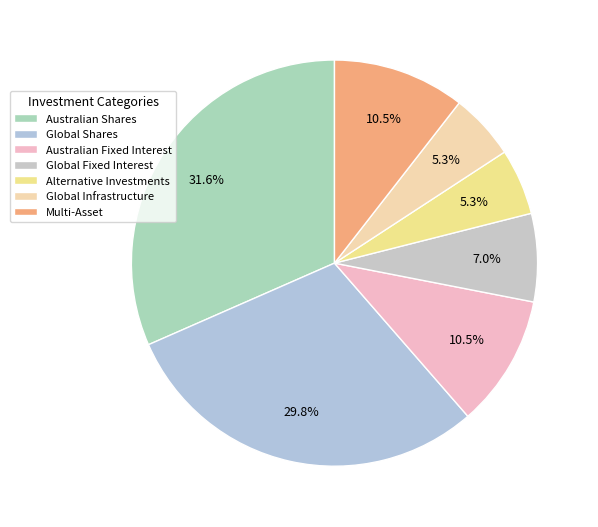

The Multi-Asset slice represents 1% of the pie. True or false?

False